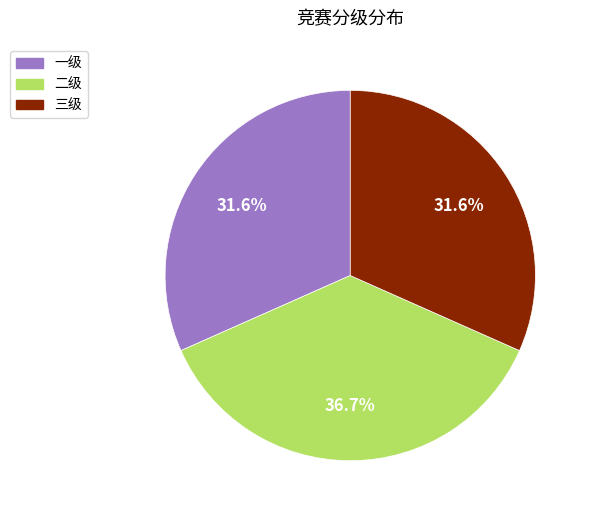

Is it true that 三级 is 32% of the pie?

True